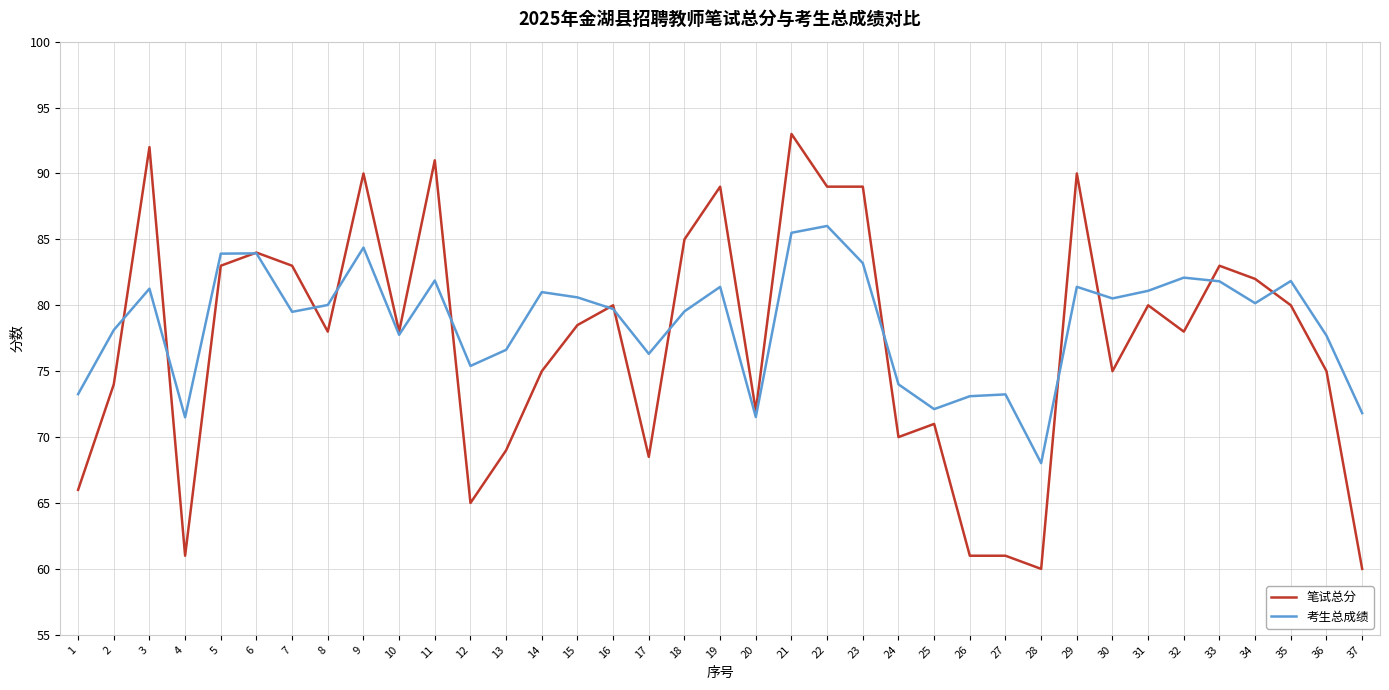

List the series in order of their overall mean, highest first.

考生总成绩, 笔试总分